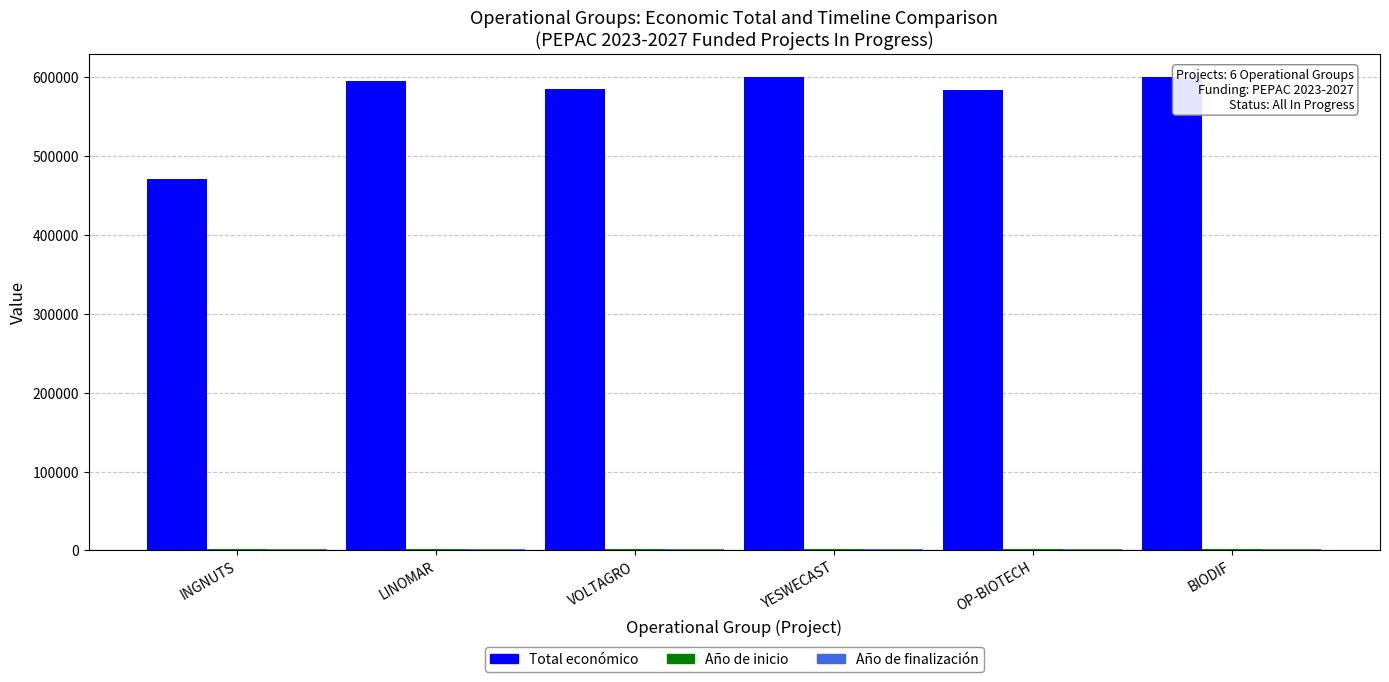

Which series has the widest spread of values?

Total económico